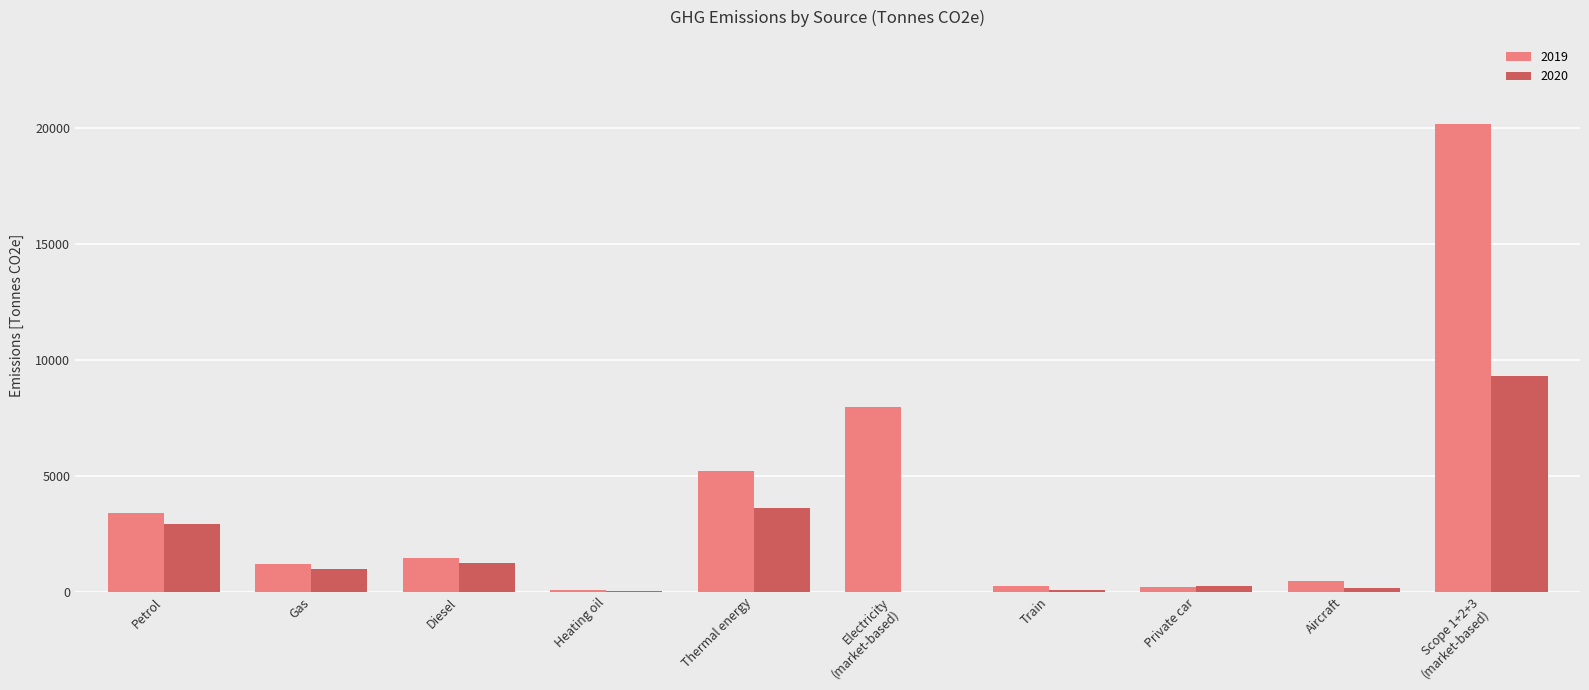

How many categories are shown in the chart?

10